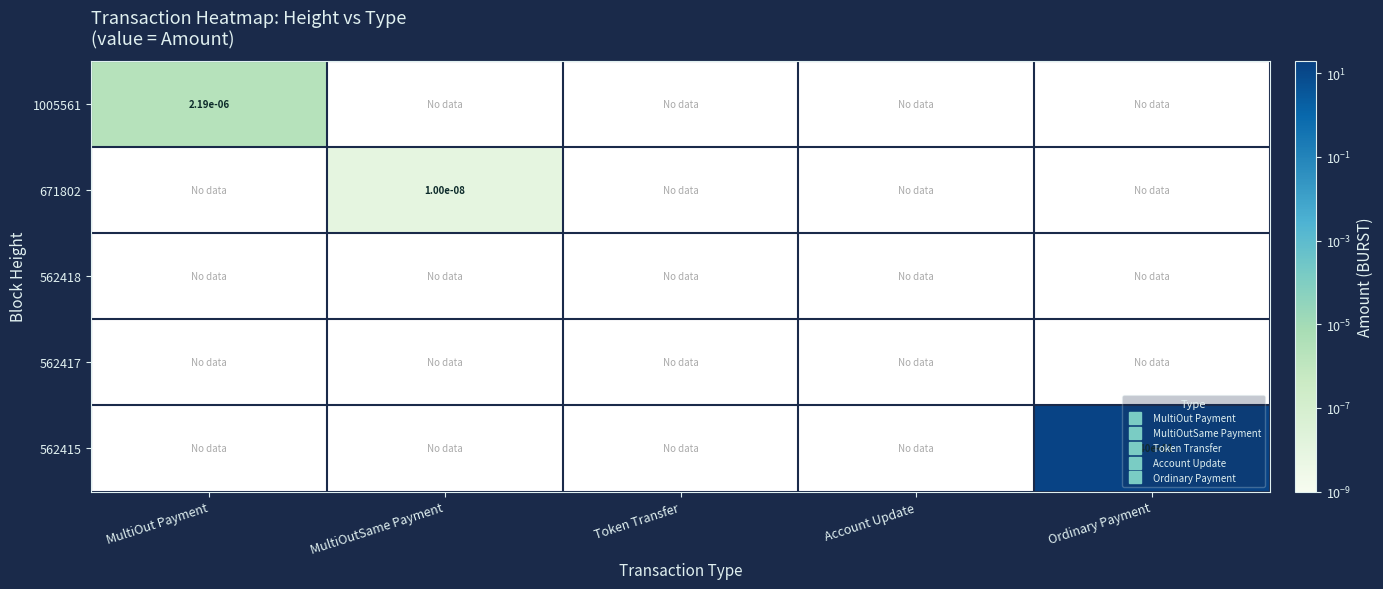

Rank the series at Ordinary Payment from lowest to highest value.

1005561, 671802, 562418, 562417, 562415